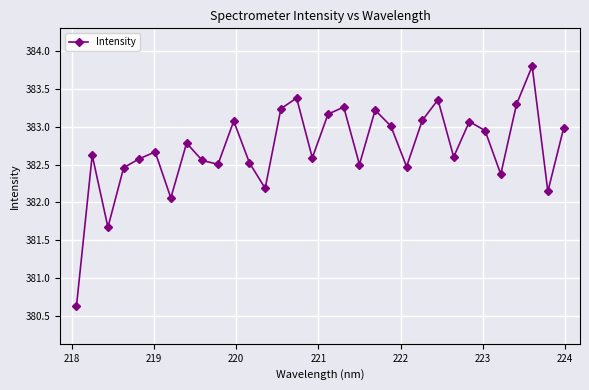

What is the difference between the maximum and minimum values?

3.2